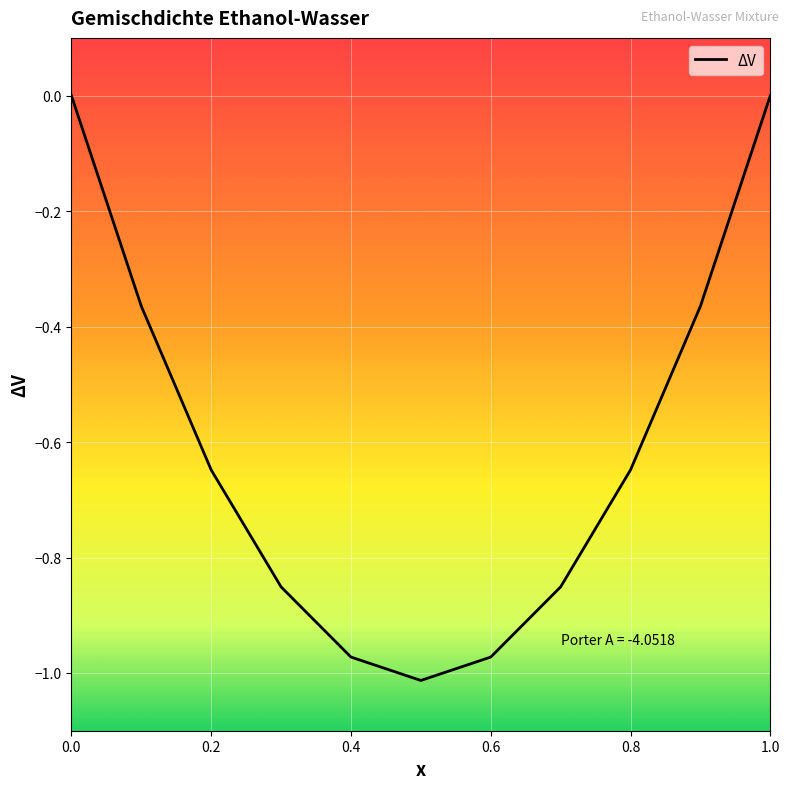

What is the difference between the maximum and minimum values?

1.0